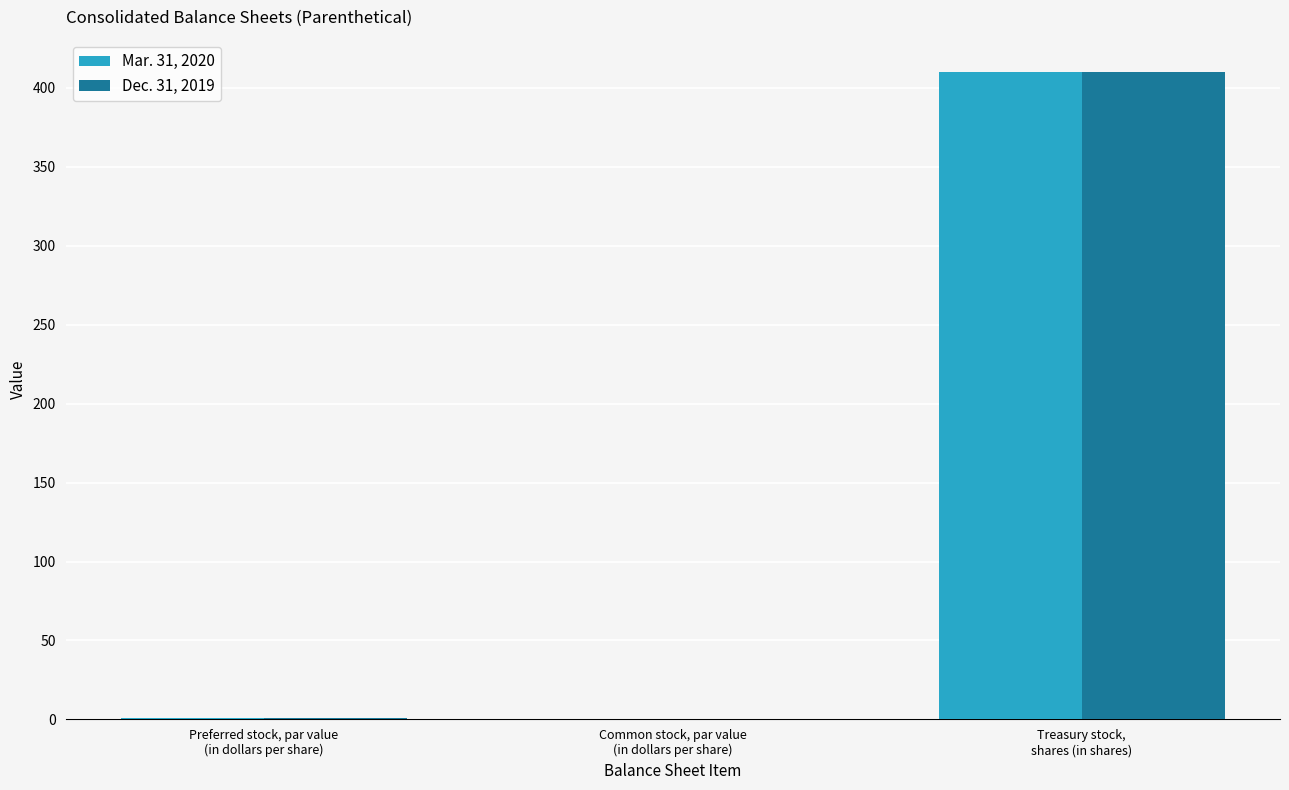

What is the highest value of the Mar. 31, 2020 series?

410.0